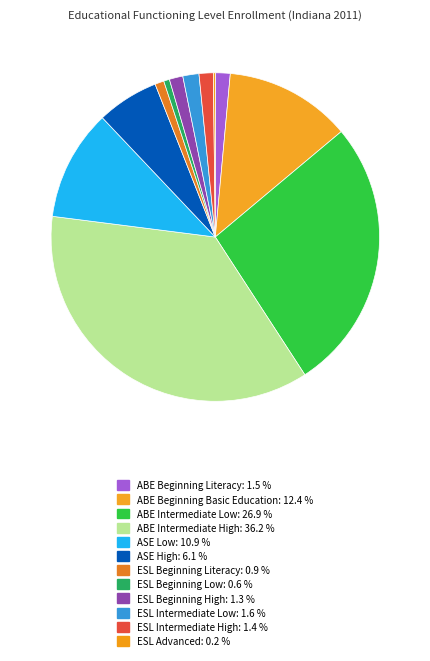

Approximately how many times larger is the value at ESL Intermediate Low compared to ASE Low?

0.1